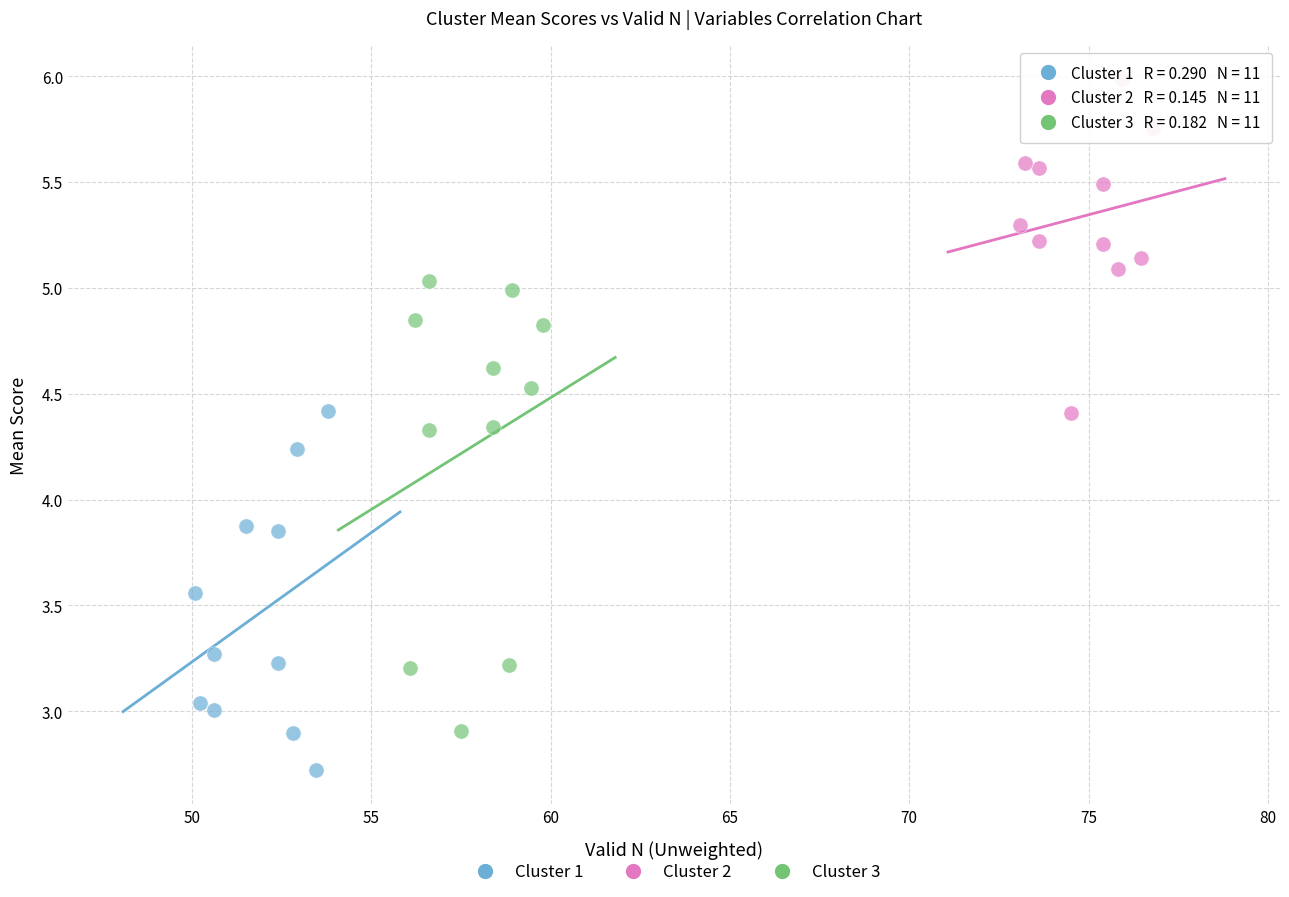

What are all the series names shown in the legend?

Cluster 1, Cluster 2, Cluster 3